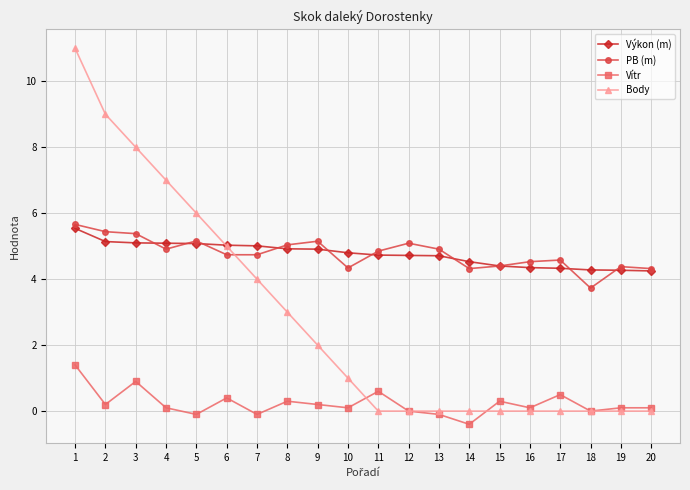

What is the value of the Body point at the 8th from the left?

3.0